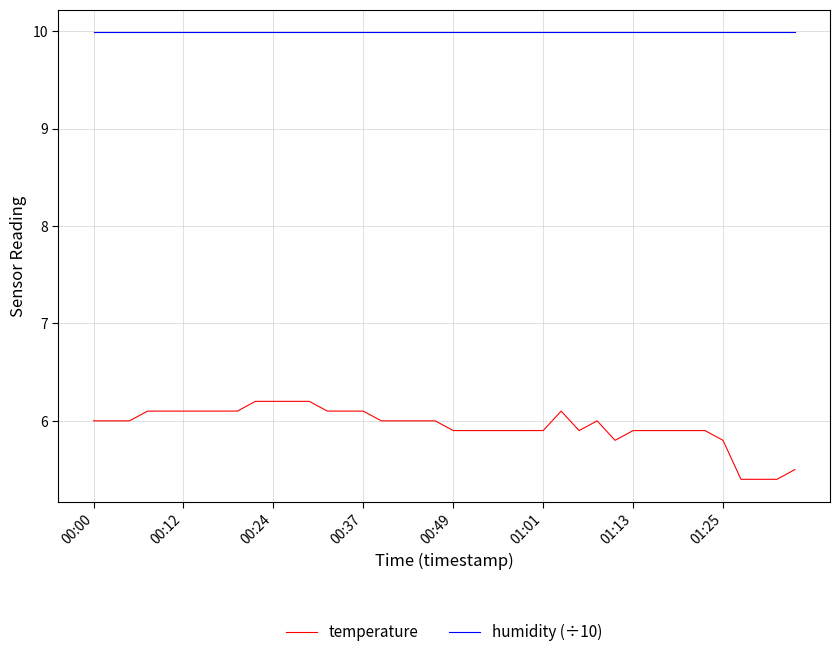

Rank the series by their average value, from highest to lowest.

humidity (÷10), temperature